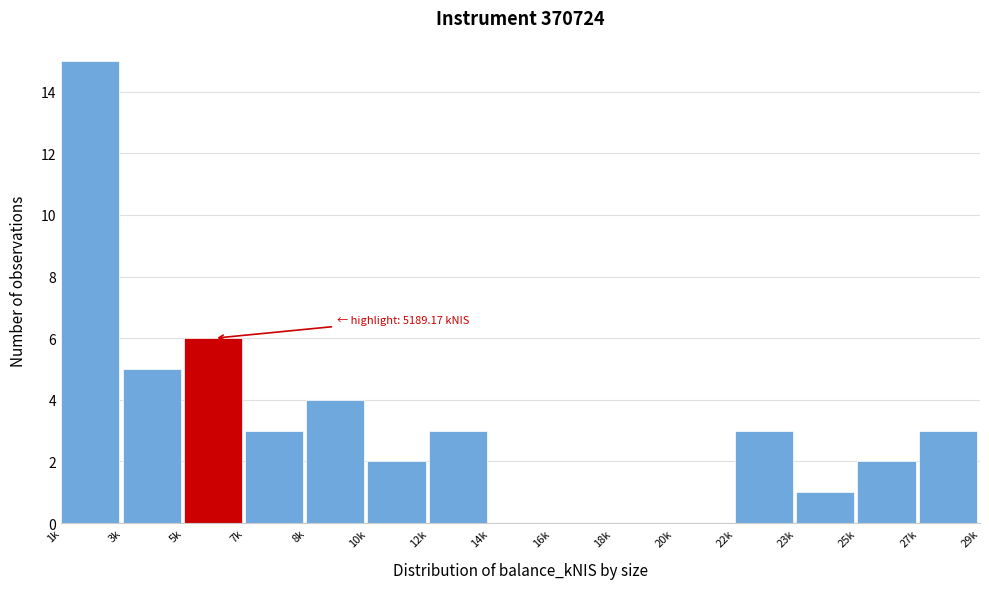

Reading left to right, what are all the values shown in this chart?

1k=15	3k=5	5k=6	7k=3	8k=4	10k=2	12k=3	14k=0	16k=0	18k=0	20k=0	22k=3	23k=1	25k=2	27k=3